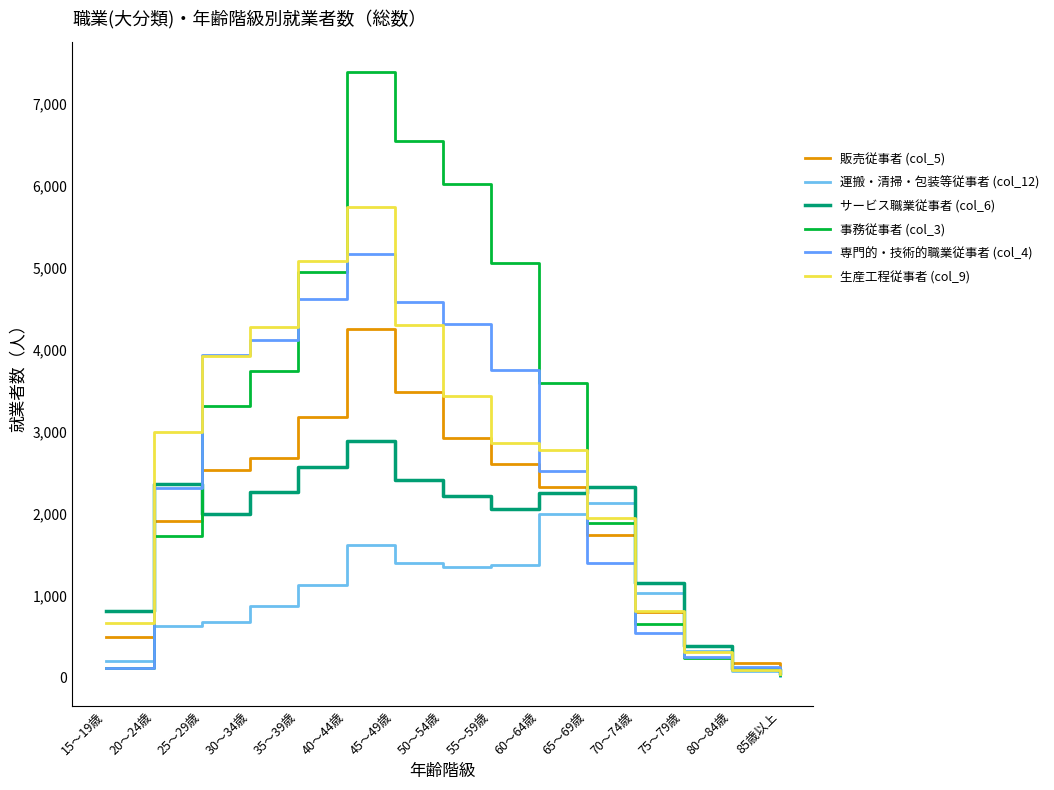

Reading left to right, what are all the values shown in this chart?

販売従事者 (col_5): 15～19歳=498	20～24歳=1901	25～29歳=2531	30～34歳=2674	35～39歳=3170	40～44歳=4251	45～49歳=3475	50～54歳=2916	55～59歳=2603	60～64歳=2318	65～69歳=1734	70～74歳=803	75～79歳=388	80～84歳=175	85歳以上=67
運搬・清掃・包装等従事者 (col_12): 15～19歳=195	20～24歳=628	25～29歳=678	30～34歳=868	35～39歳=1122	40～44歳=1619	45～49歳=1392	50～54歳=1343	55～59歳=1366	60～64歳=1995	65～69歳=2129	70～74歳=1025	75～79歳=318	80～84歳=81	85歳以上=20
サービス職業従事者 (col_6): 15～19歳=813	20～24歳=2361	25～29歳=1986	30～34歳=2262	35～39歳=2564	40～44歳=2877	45～49歳=2406	50～54歳=2216	55～59歳=2047	60～64歳=2254	65～69歳=2325	70～74歳=1149	75～79歳=382	80～84歳=104	85歳以上=49
事務従事者 (col_3): 15～19歳=112	20～24歳=1728	25～29歳=3309	30～34歳=3740	35～39歳=4938	40～44歳=7382	45～49歳=6545	50～54歳=6013	55～59歳=5050	60～64歳=3595	65～69歳=1880	70～74歳=646	75～79歳=237	80～84歳=98	85歳以上=34
専門的・技術的職業従事者 (col_4): 15～19歳=113	20～24歳=2305	25～29歳=3927	30～34歳=4116	35～39歳=4613	40～44歳=5160	45～49歳=4580	50～54歳=4303	55～59歳=3752	60～64歳=2521	65～69歳=1389	70～74歳=546	75～79歳=247	80～84歳=122	85歳以上=76
生産工程従事者 (col_9): 15～19歳=665	20～24歳=2991	25～29歳=3917	30～34歳=4270	35～39歳=5081	40～44歳=5740	45～49歳=4300	50～54歳=3425	55～59歳=2861	60～64歳=2774	65～69歳=1940	70～74歳=811	75～79歳=315	80～84歳=93	85歳以上=39